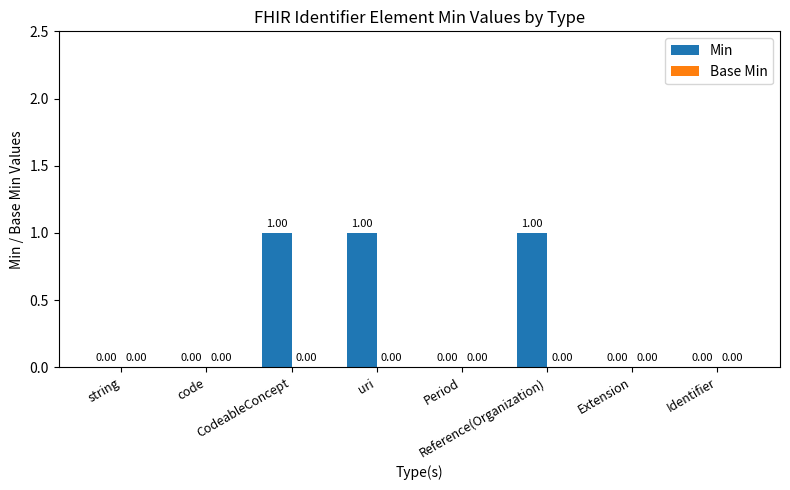

What is the sum of all values?

3